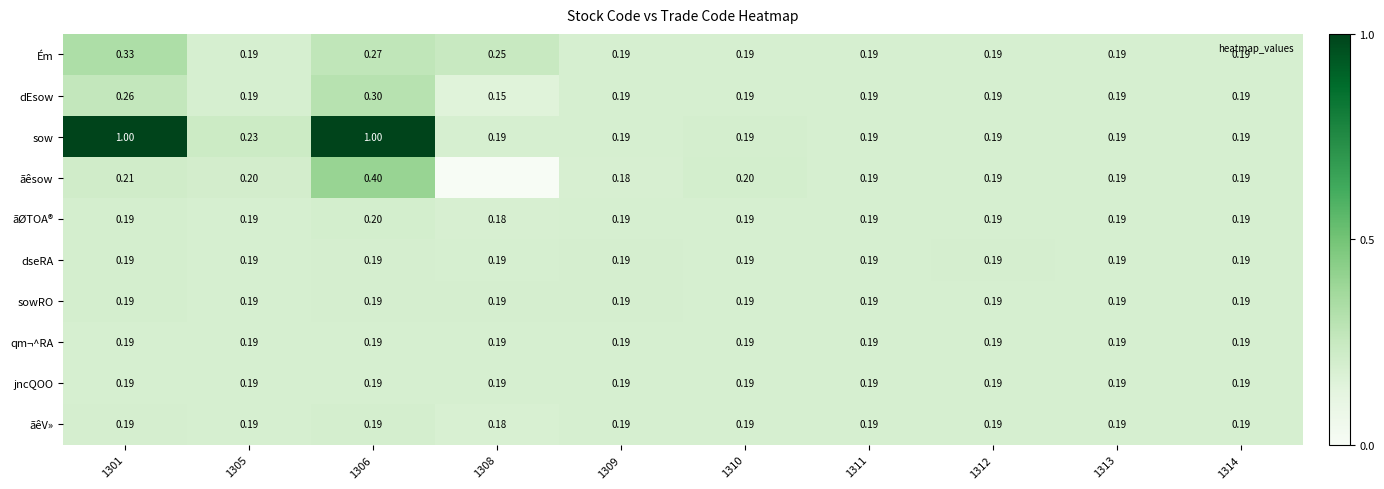

The ãØTOA® series shows 0.2 at 1309. True or false?

True